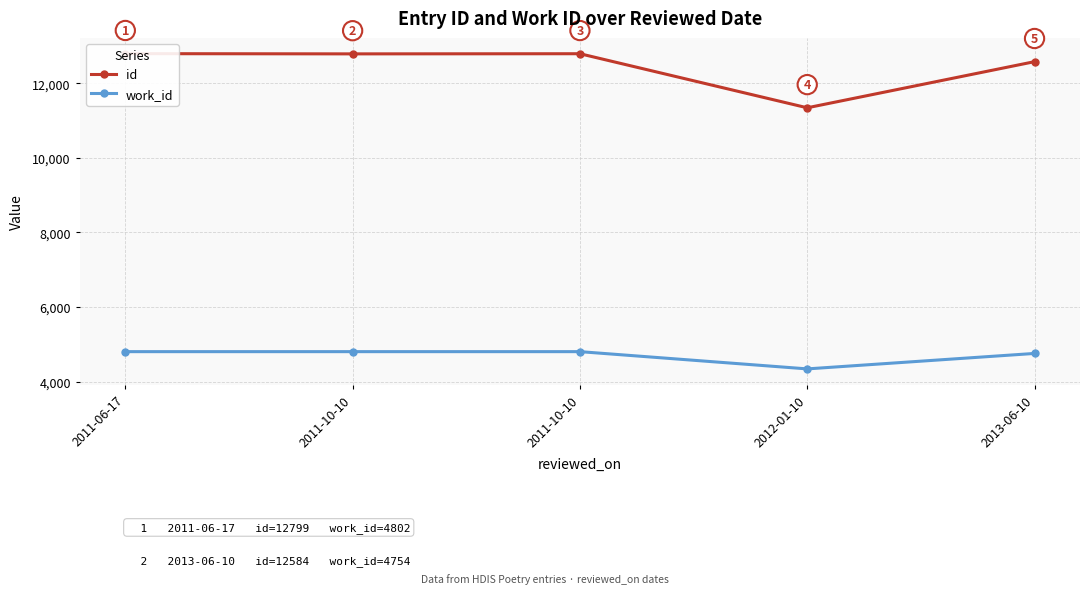

Which label corresponds to the smallest value in the chart?

2012-01-10